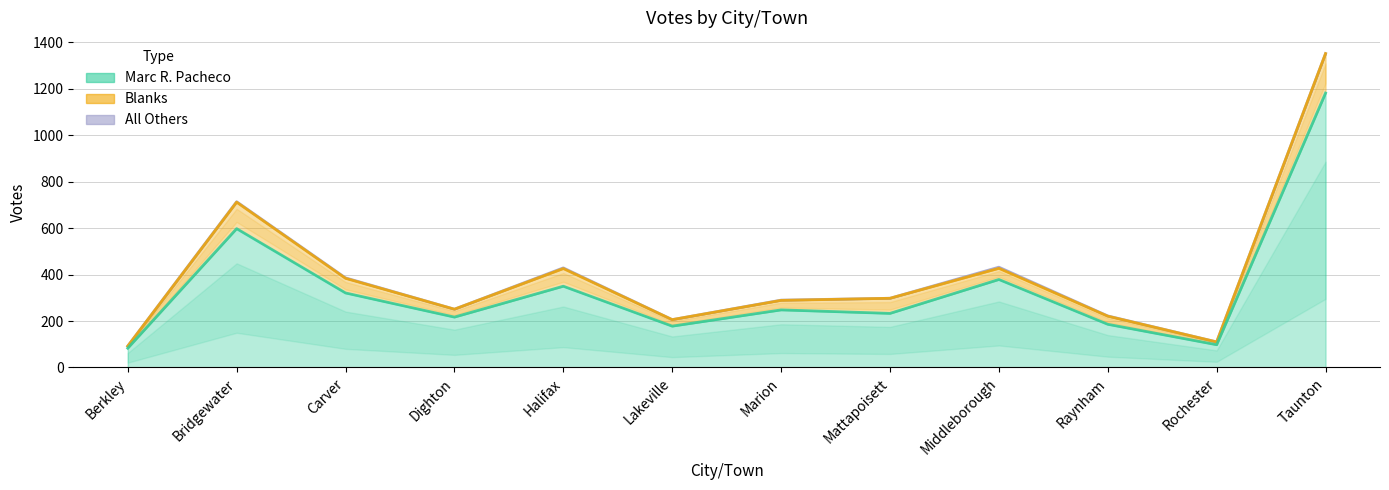

Reading left to right, what are all the values shown in this chart?

Marc R. Pacheco: Berkley=83	Bridgewater=598	Carver=321	Dighton=217	Halifax=350	Lakeville=178	Marion=248	Mattapoisett=233	Middleborough=379	Raynham=186	Rochester=98	Taunton=1182
Blanks: Berkley=9	Bridgewater=114	Carver=63	Dighton=34	Halifax=76	Lakeville=28	Marion=41	Mattapoisett=65	Middleborough=48	Raynham=35	Rochester=12	Taunton=170
All Others: Berkley=0	Bridgewater=2	Carver=2	Dighton=0	Halifax=3	Lakeville=0	Marion=1	Mattapoisett=0	Middleborough=5	Raynham=1	Rochester=0	Taunton=0